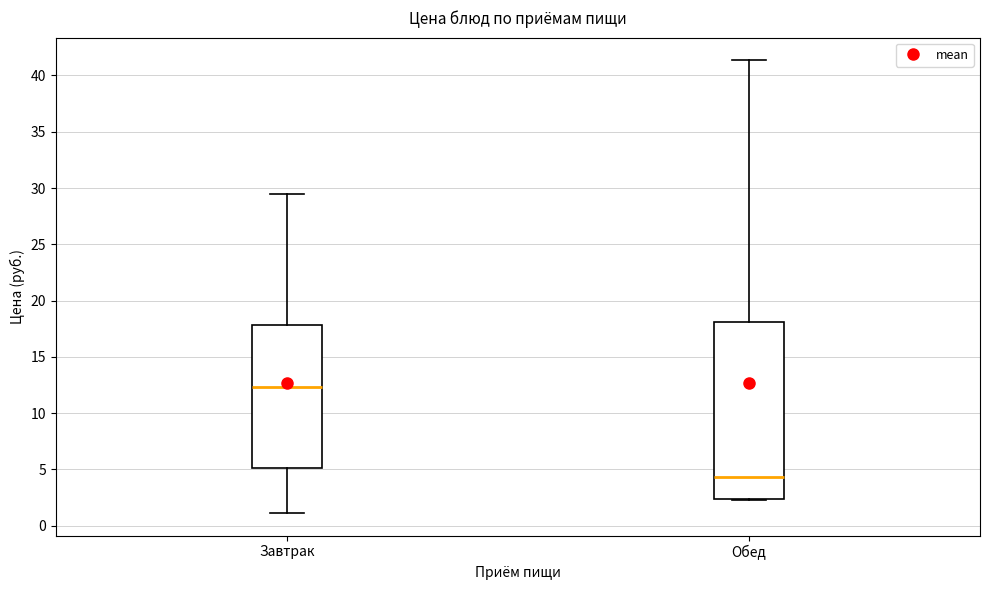

Which box is the tallest, from its lower edge to its upper edge?

Обед